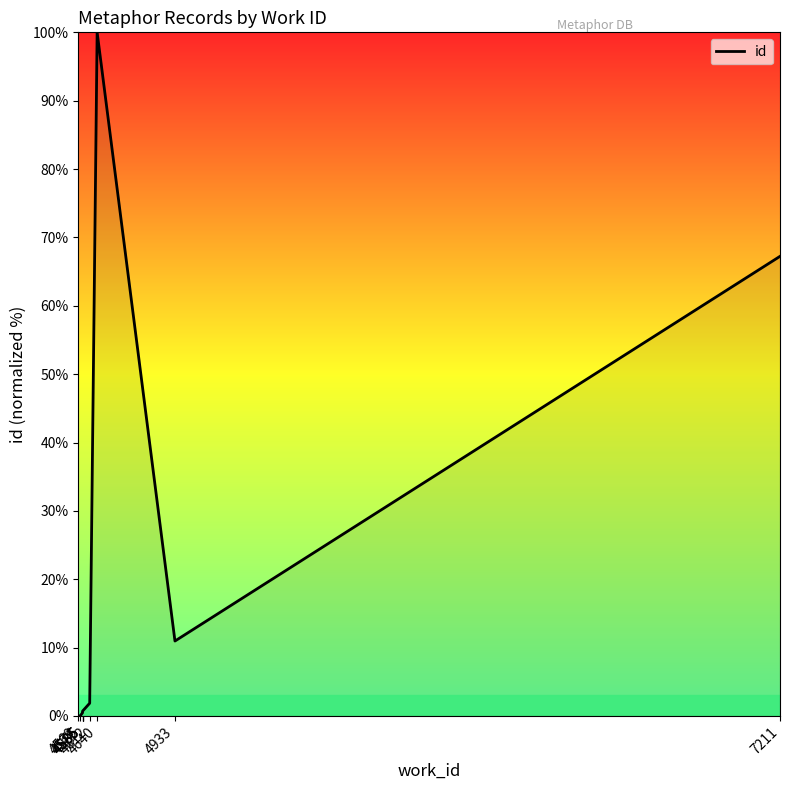

Rank the categories by value from highest to lowest.

4640, 7211, 4933, 4612, 4585, 4585, 4585, 4585, 4569, 4576